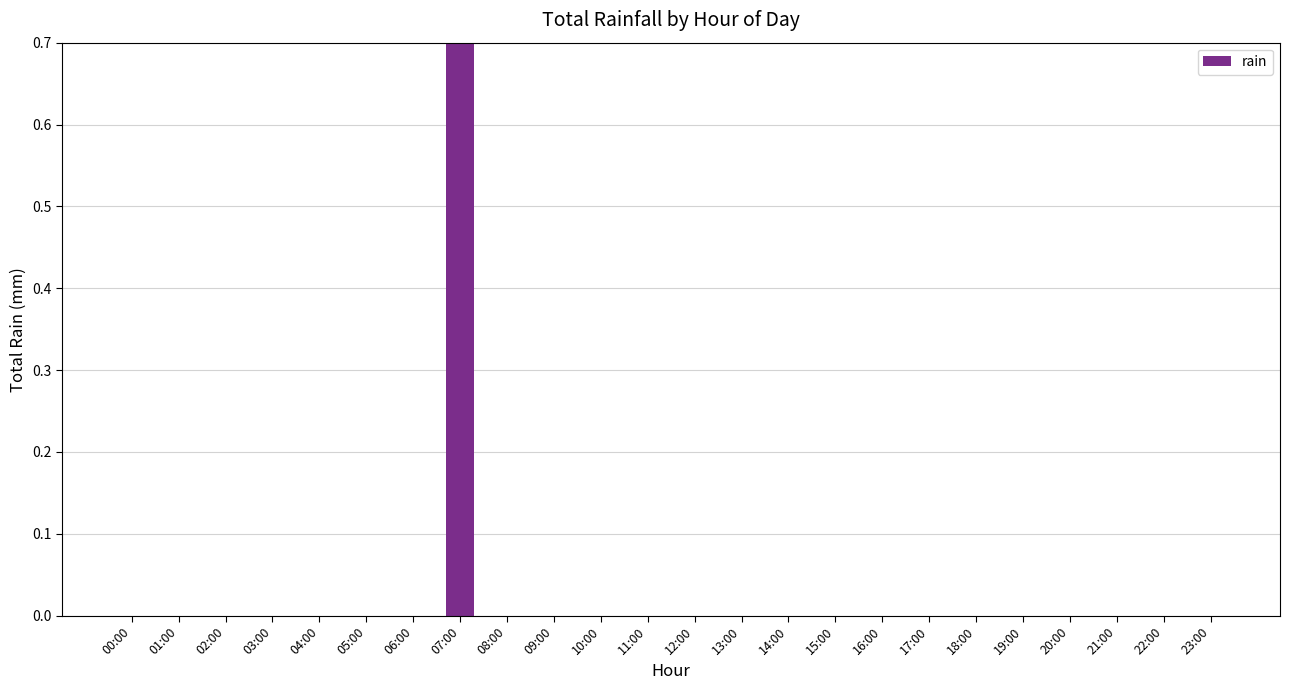

Are the bars horizontal?

No